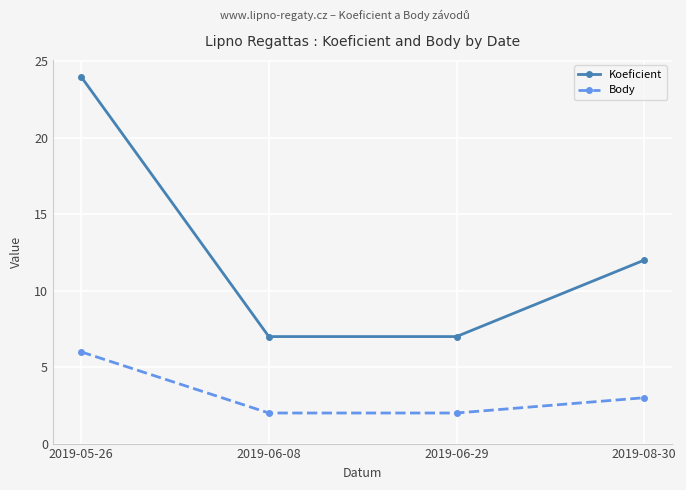

Reading left to right, list all the values displayed in this chart.

Koeficient: 24	7	7	12
Body: 6	2	2	3